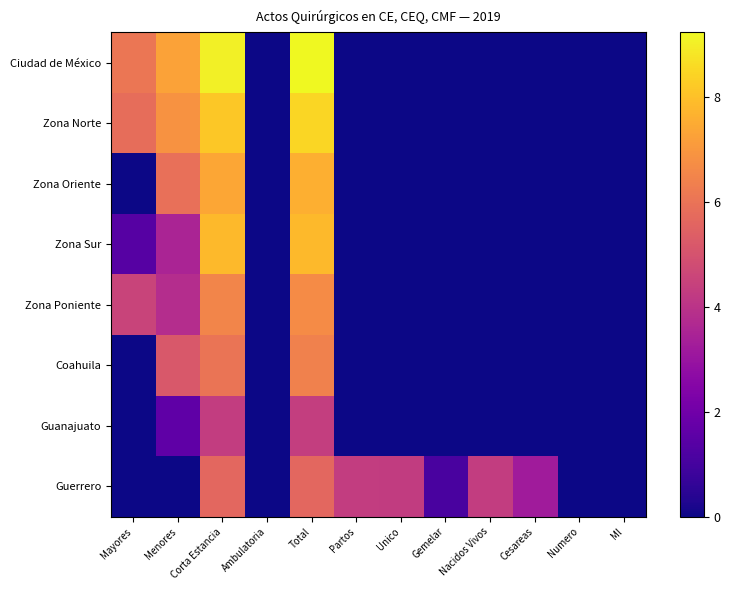

Reading right to left, transcribe all the data shown in this chart.

Ciudad de México: Ml=0.0	Numero=0.0	Cesareas=0.0	Nacidos Vivos=0.0	Gemelar=0.0	Unico=0.0	Partos=0.0	Total=9.2	Ambulatoria=0.0	Corta Estancia=9.0	Menores=7.3	Mayores=6.1
Zona Norte: Ml=0.0	Numero=0.0	Cesareas=0.0	Nacidos Vivos=0.0	Gemelar=0.0	Unico=0.0	Partos=0.0	Total=8.5	Ambulatoria=0.0	Corta Estancia=8.2	Menores=6.9	Mayores=5.8
Zona Oriente: Ml=0.0	Numero=0.0	Cesareas=0.0	Nacidos Vivos=0.0	Gemelar=0.0	Unico=0.0	Partos=0.0	Total=7.6	Ambulatoria=0.0	Corta Estancia=7.4	Menores=5.9	Mayores=0.0
Zona Sur: Ml=0.0	Numero=0.0	Cesareas=0.0	Nacidos Vivos=0.0	Gemelar=0.0	Unico=0.0	Partos=0.0	Total=7.9	Ambulatoria=0.0	Corta Estancia=7.8	Menores=3.5	Mayores=1.4
Zona Poniente: Ml=0.0	Numero=0.0	Cesareas=0.0	Nacidos Vivos=0.0	Gemelar=0.0	Unico=0.0	Partos=0.0	Total=6.7	Ambulatoria=0.0	Corta Estancia=6.5	Menores=3.8	Mayores=4.5
Coahuila: Ml=0.0	Numero=0.0	Cesareas=0.0	Nacidos Vivos=0.0	Gemelar=0.0	Unico=0.0	Partos=0.0	Total=6.4	Ambulatoria=0.0	Corta Estancia=6.0	Menores=5.2	Mayores=0.0
Guanajuato: Ml=0.0	Numero=0.0	Cesareas=0.0	Nacidos Vivos=0.0	Gemelar=0.0	Unico=0.0	Partos=0.0	Total=4.3	Ambulatoria=0.0	Corta Estancia=4.3	Menores=1.6	Mayores=0.0
Guerrero: Ml=0.0	Numero=0.0	Cesareas=3.2	Nacidos Vivos=4.3	Gemelar=1.1	Unico=4.3	Partos=4.3	Total=5.6	Ambulatoria=0.0	Corta Estancia=5.6	Menores=0.0	Mayores=0.0